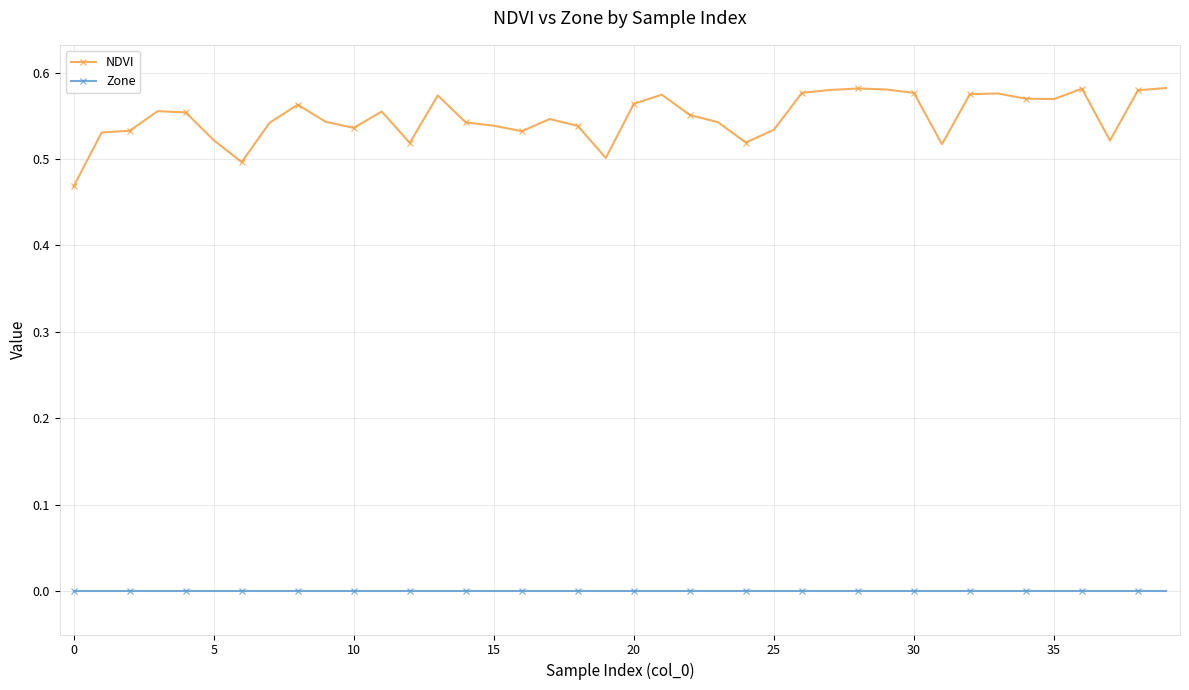

Which series has the widest spread of values?

NDVI